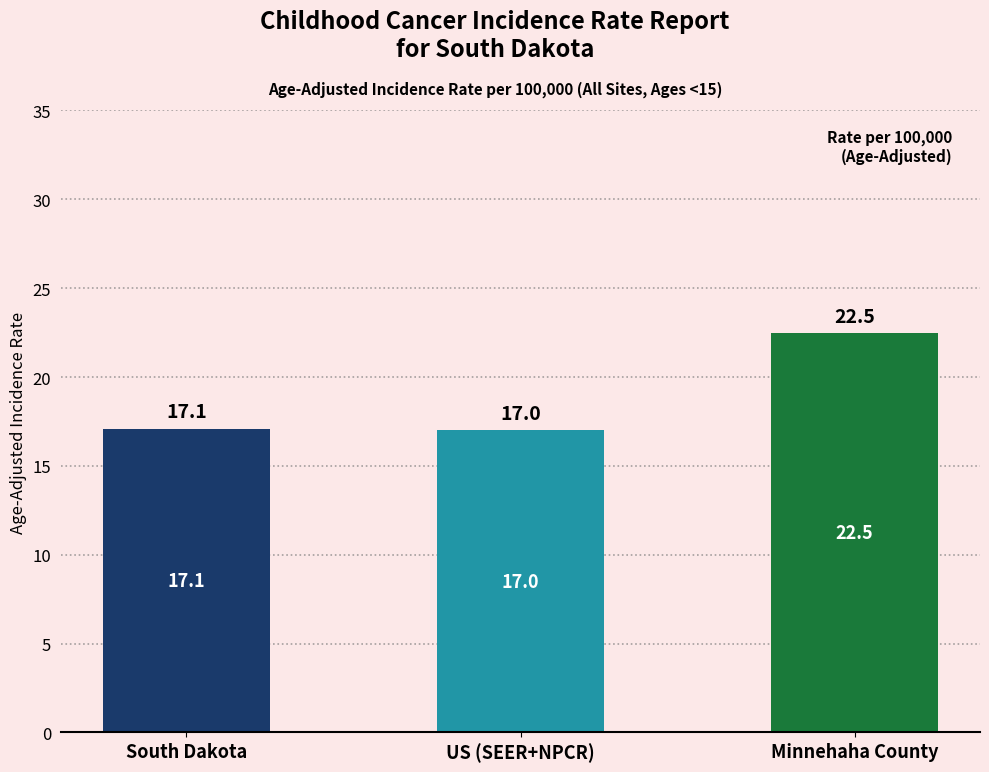

What is the label of the 3rd bar from the left?

Minnehaha County